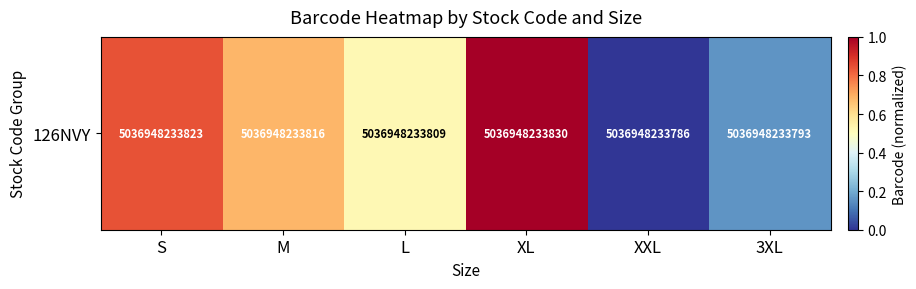

The chart shows a value of 0.3 at L. True or false?

False